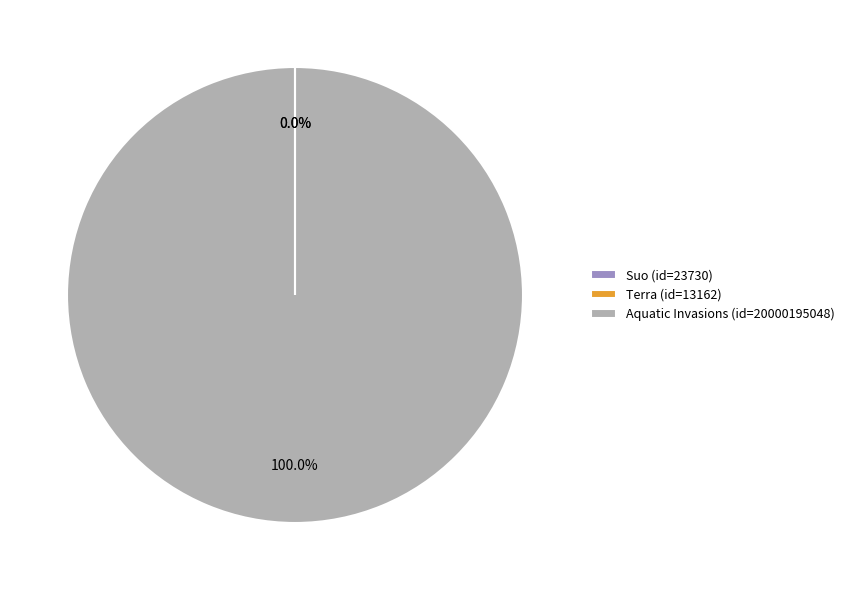

Is there any slice that represents more than half of the pie?

Yes